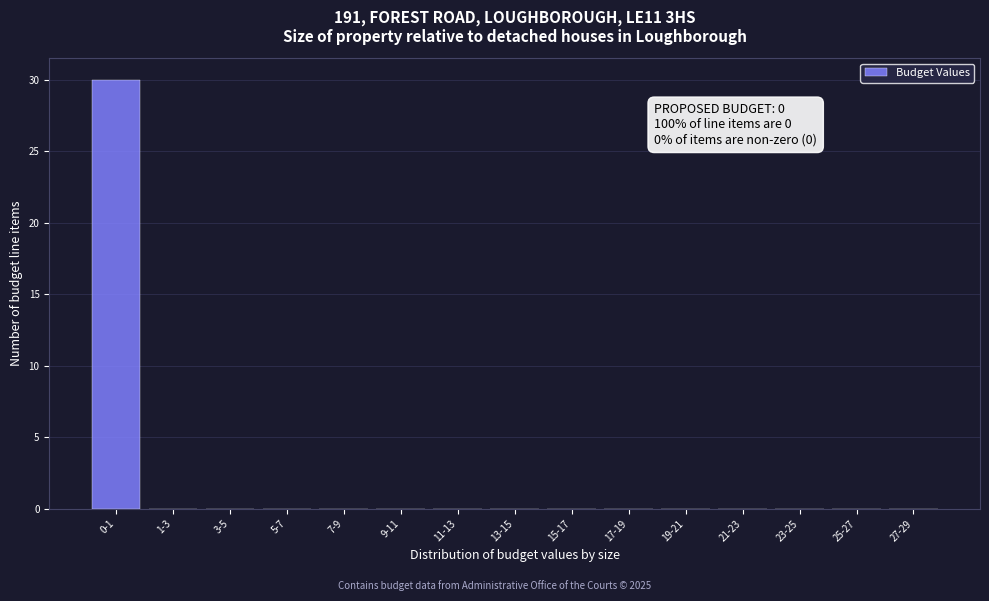

Reading left to right, extract all data points from this chart.

0-1=30	1-3=0	3-5=0	5-7=0	7-9=0	9-11=0	11-13=0	13-15=0	15-17=0	17-19=0	19-21=0	21-23=0	23-25=0	25-27=0	27-29=0